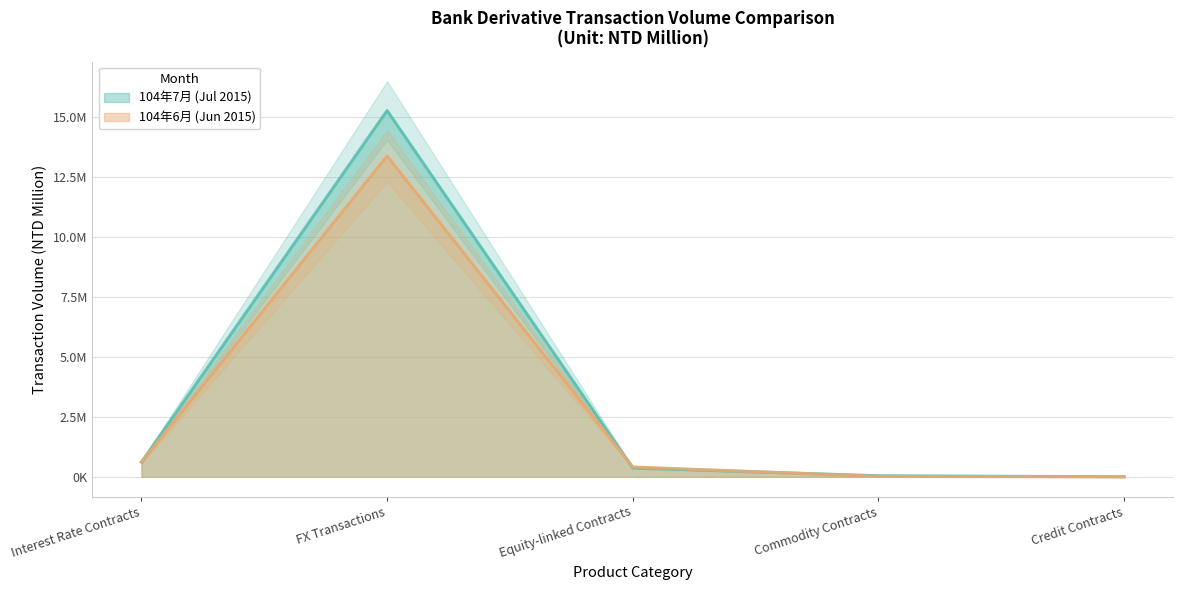

How many values in the 104年7月 (Jul 2015) series exceed 370723?

2